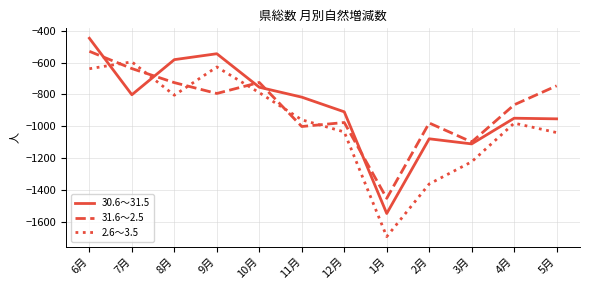

Which category has the highest value in the 2.6～3.5 series?

7月